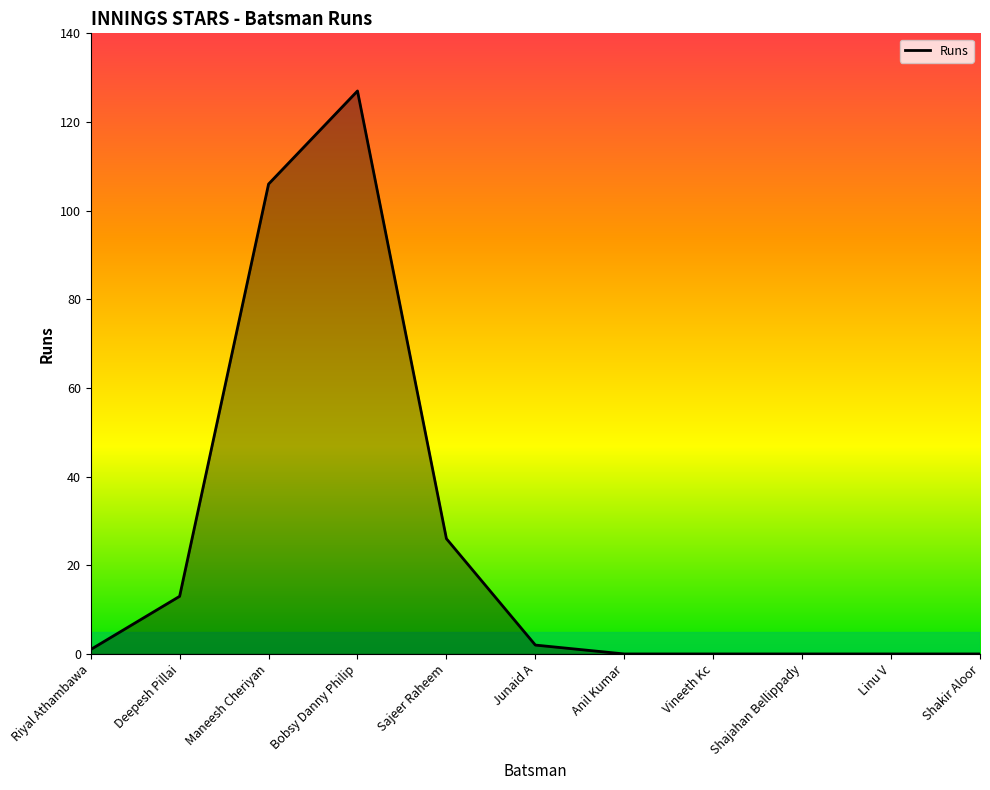

Is it true that the value at Anil Kumar is 0?

True